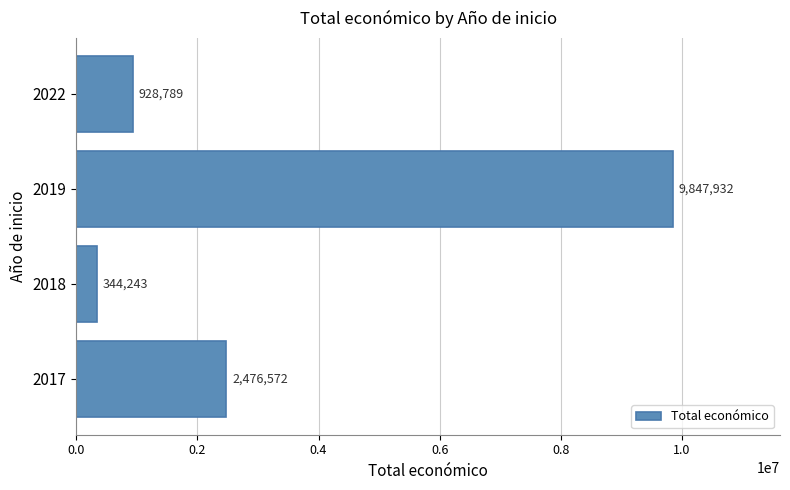

Approximately how many times larger is the value at 2017 compared to 2022?

2.7